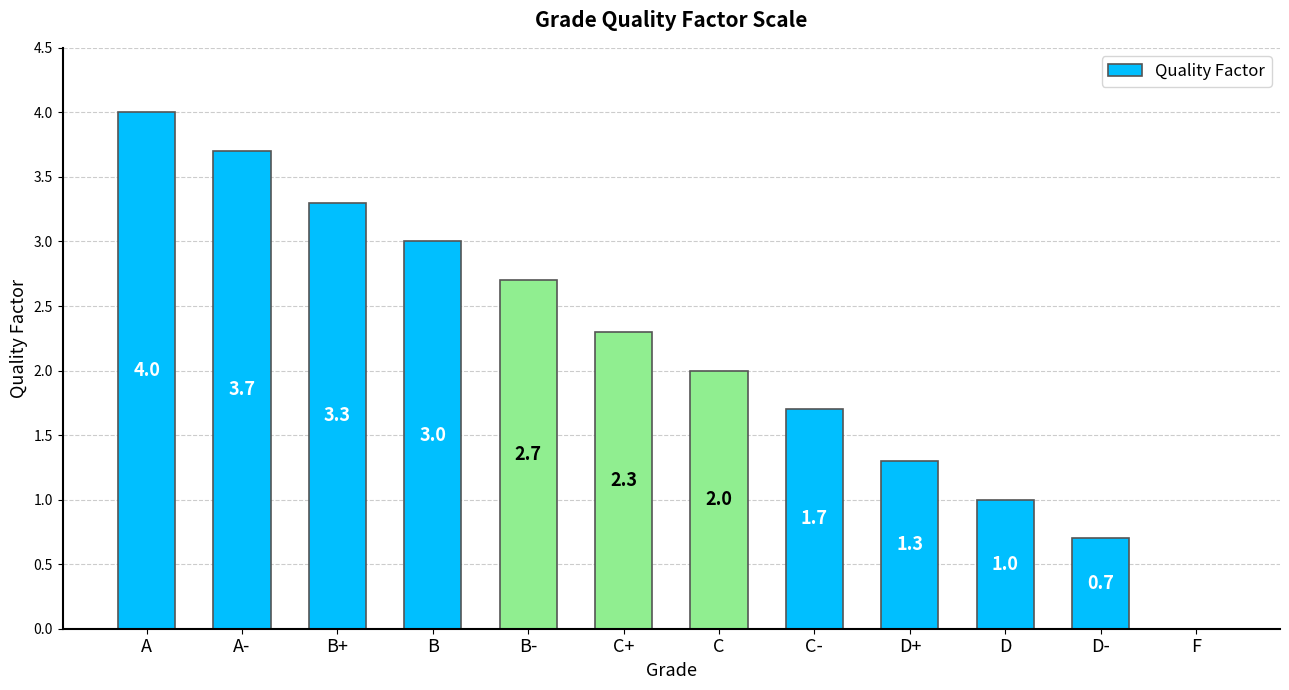

At which label does the data first exceed 2?

A